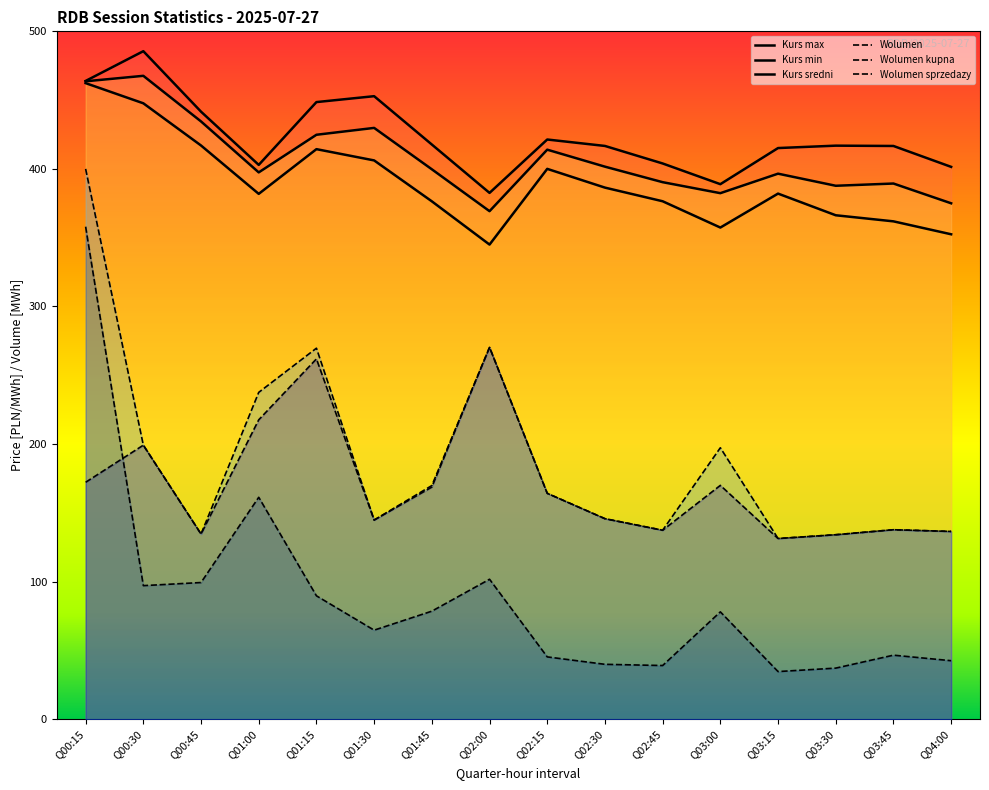

How many lines are shown in the chart?

6